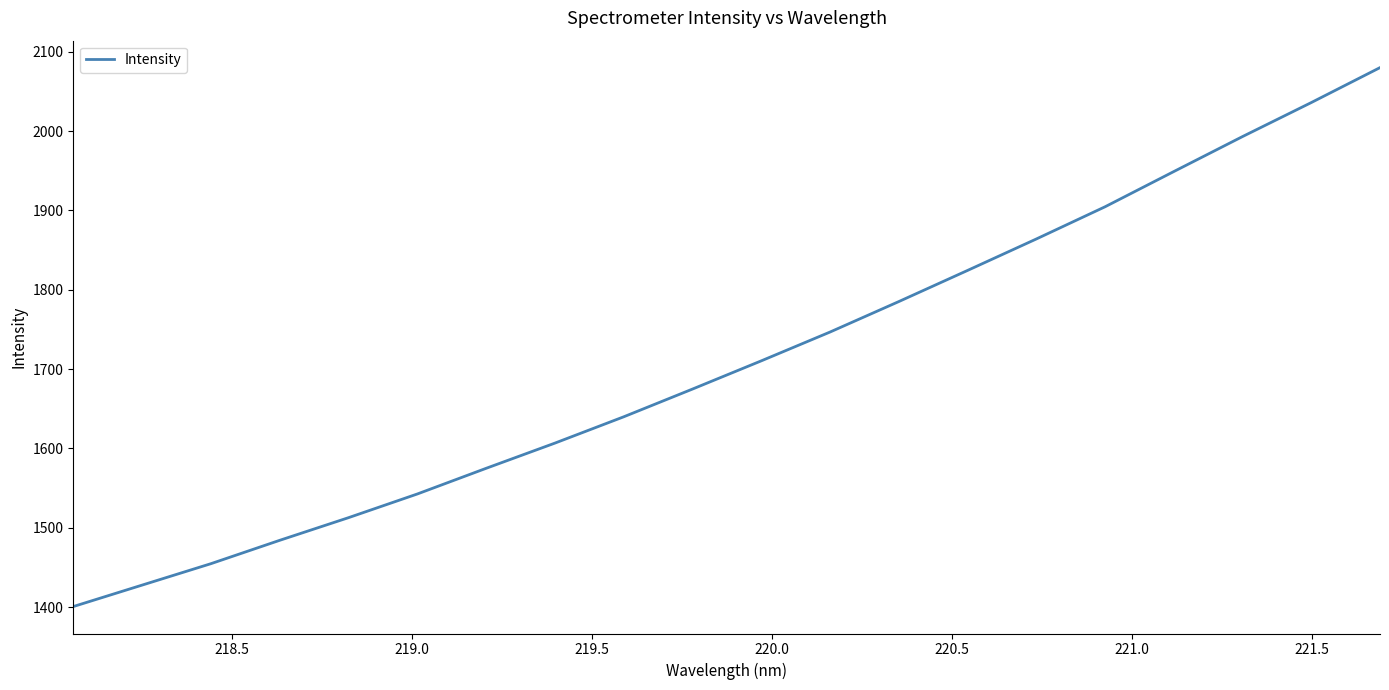

Does the chart have visible grid lines?

No